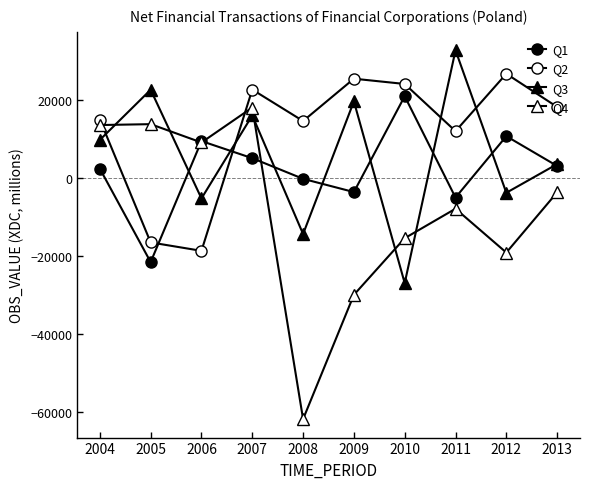

What is the sum of the Q1 values at 2006 and 2011?

4487.8